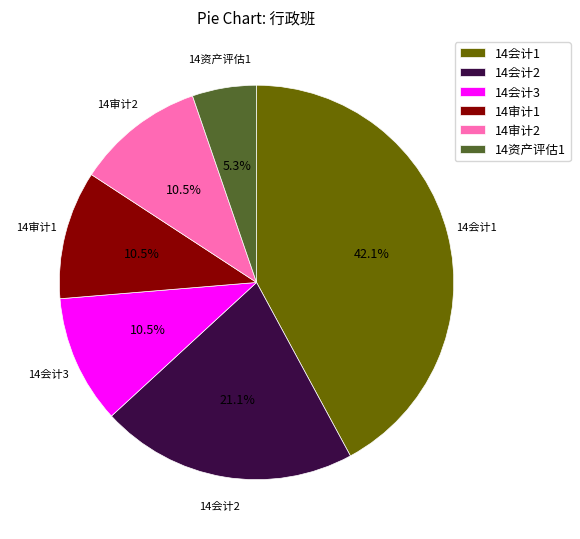

Is there a majority slice in this chart?

No